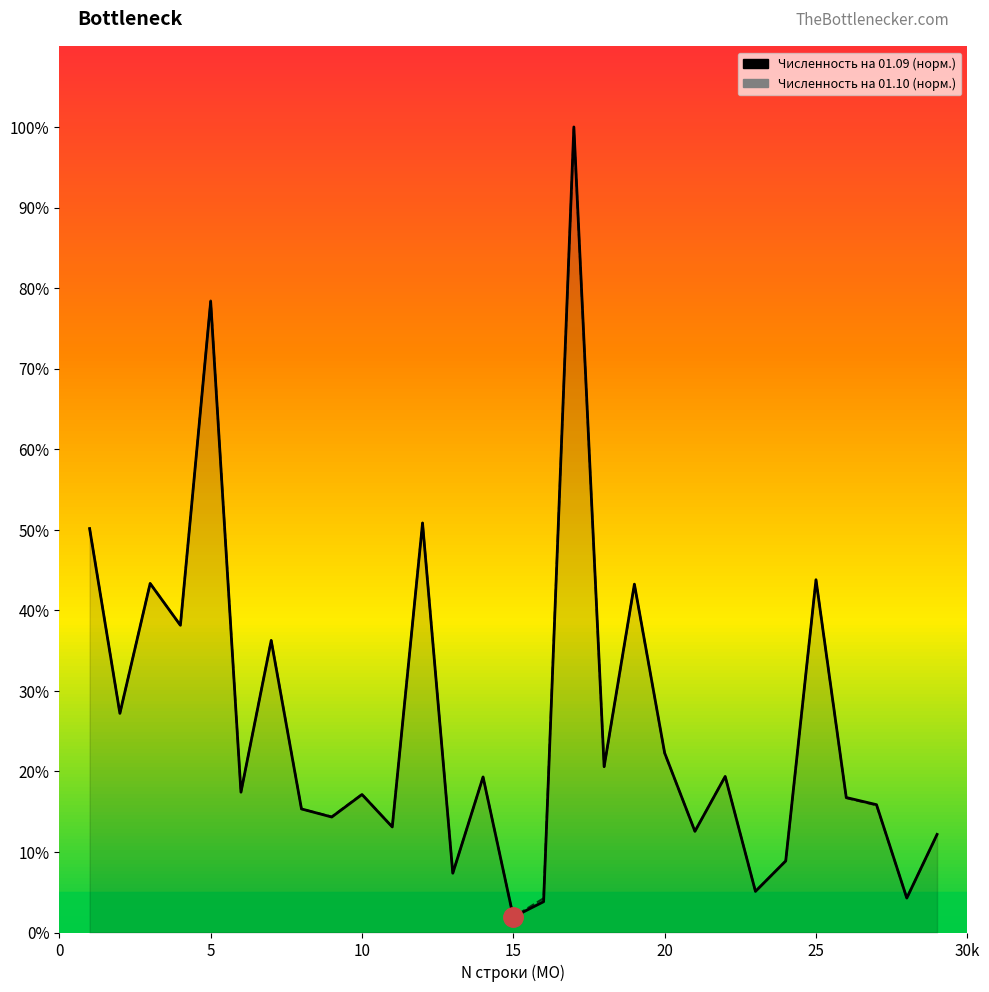

Between which two adjacent categories do Численность на 01.10 and Численность на 01.09 first intersect?

3 and 4